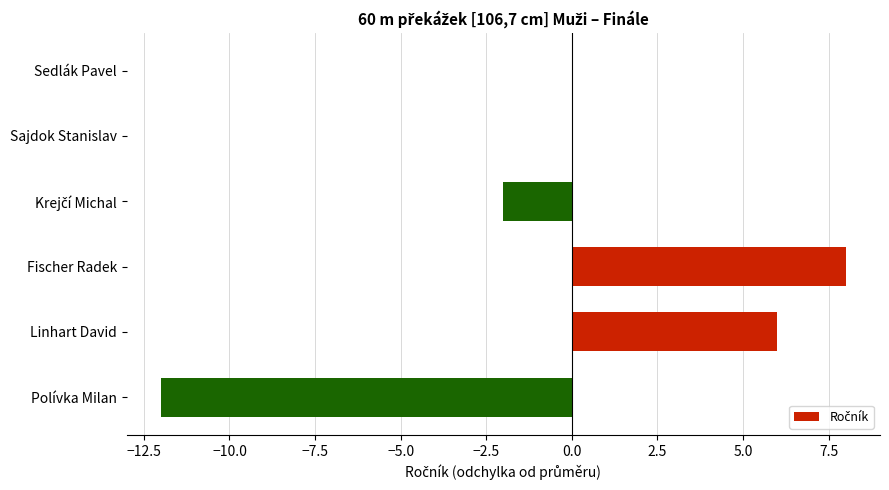

At which category does the chart reach its peak across all series?

Fischer Radek